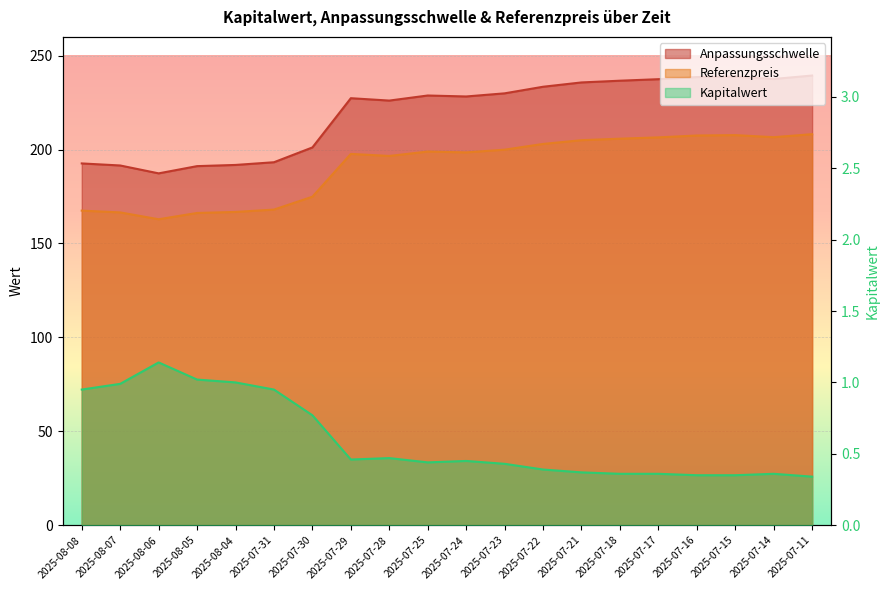

Count the number of categories in the chart.

20